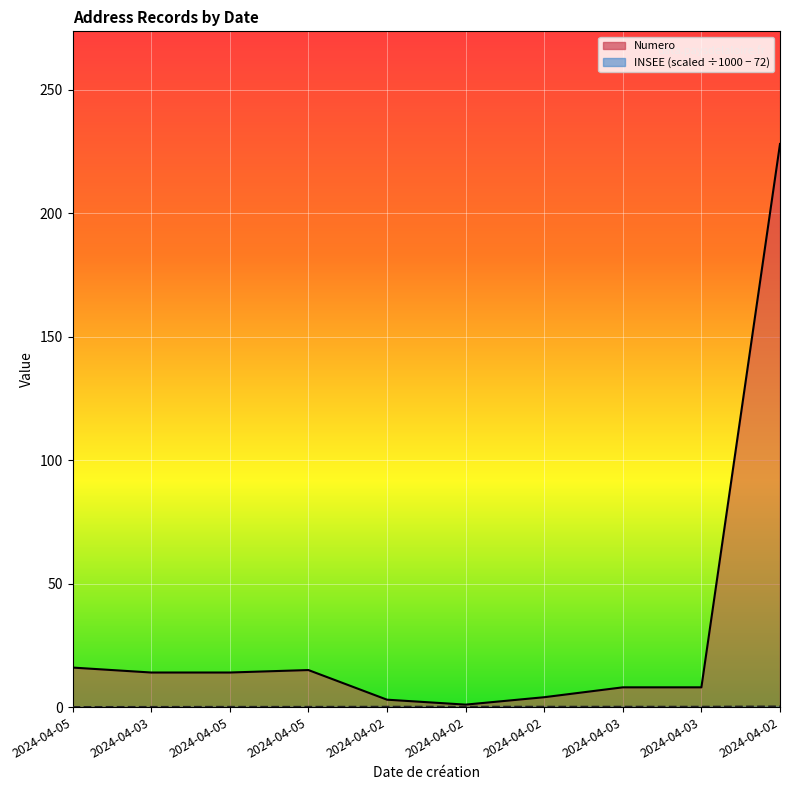

What are all the series names shown in the legend?

Numero, INSEE